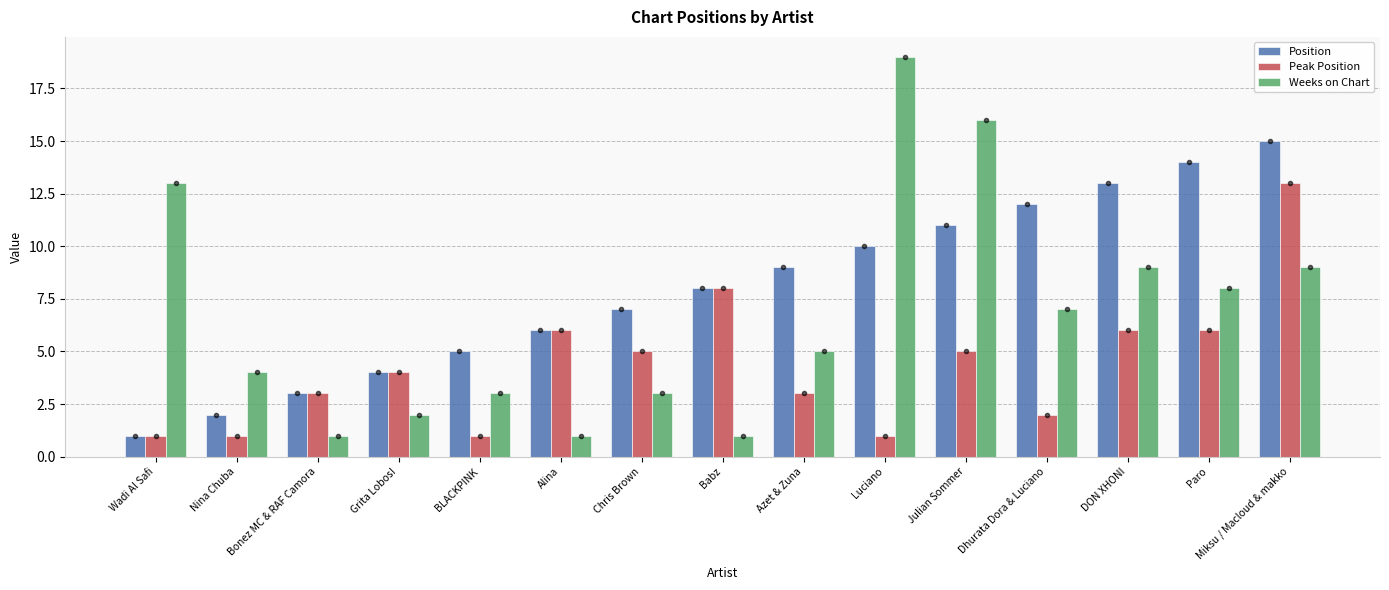

How many bars are there in each group?

3